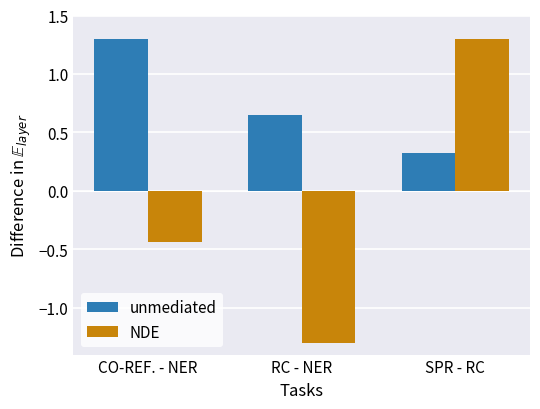

At which label is unmediated closest to 0?

SPR - RC